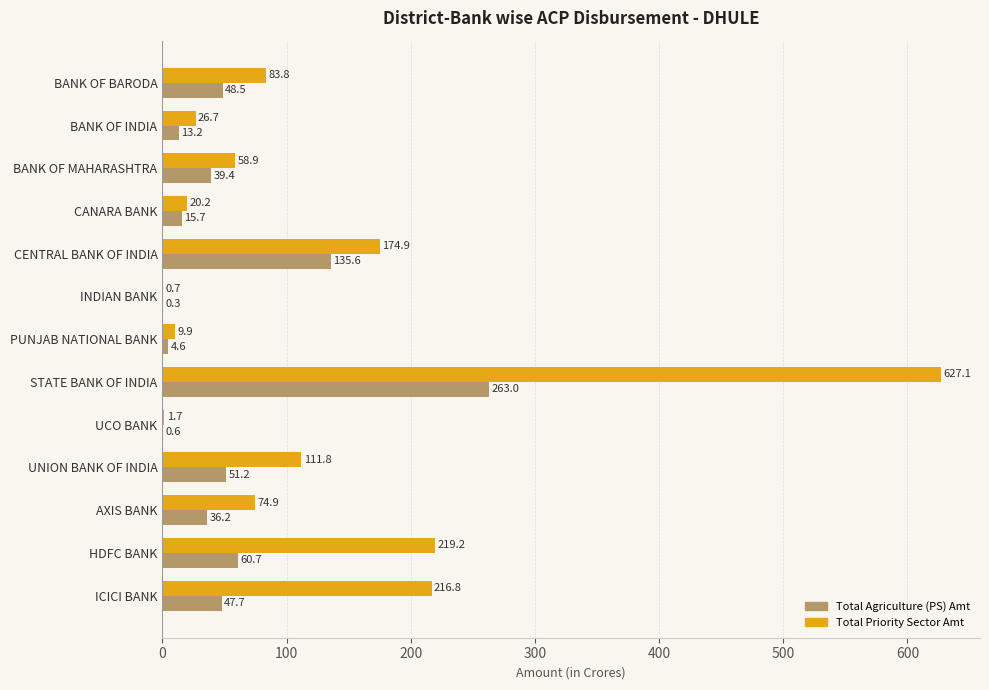

Which series changed the most between AXIS BANK and HDFC BANK?

Total Priority Sector Amt